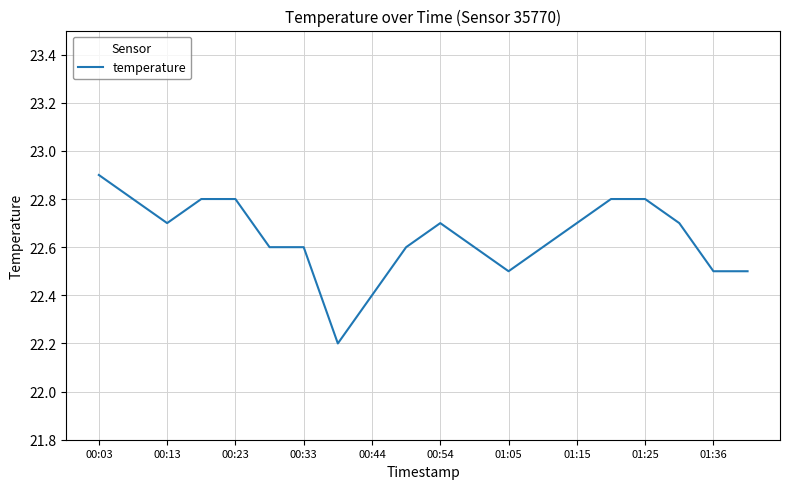

What is the difference between the maximum and minimum values?

0.7